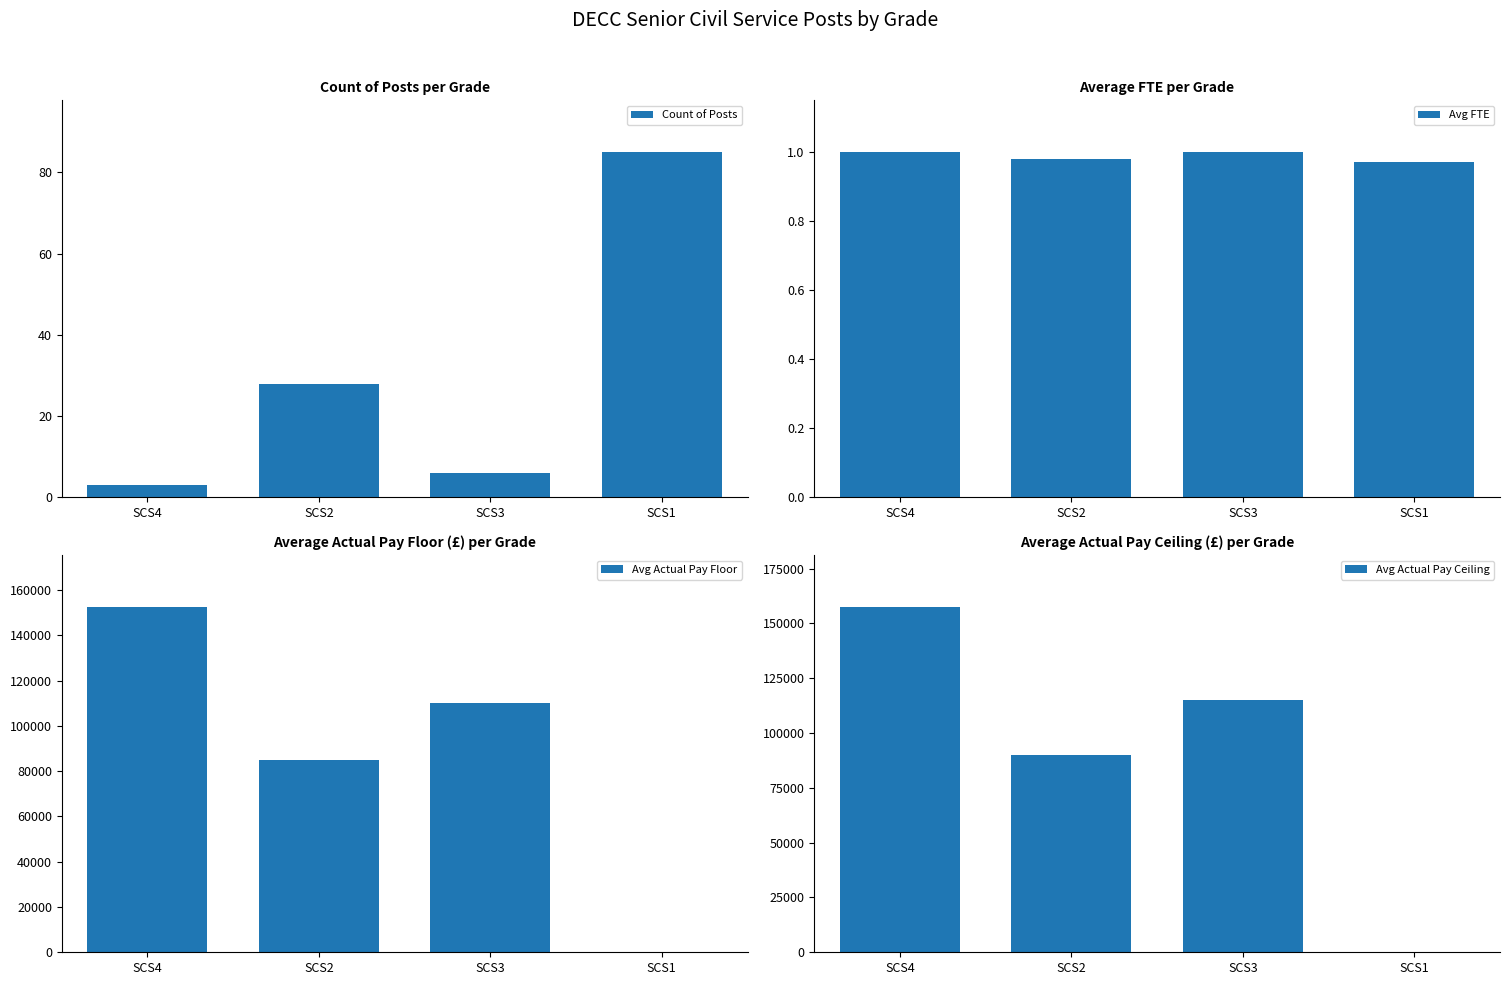

What is the average value of the Avg Actual Pay Ceiling series?

90624